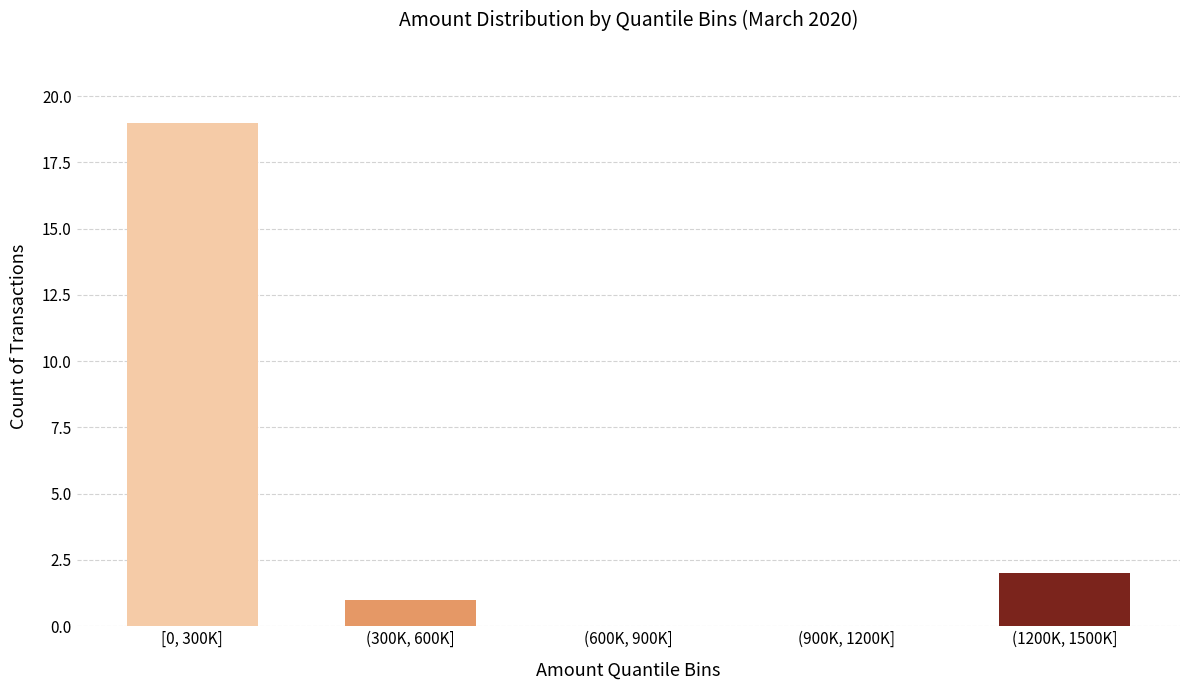

Reading right to left, transcribe all the data shown in this chart.

(1200K, 1500K]=2	(900K, 1200K]=0	(600K, 900K]=0	(300K, 600K]=1	[0, 300K]=19